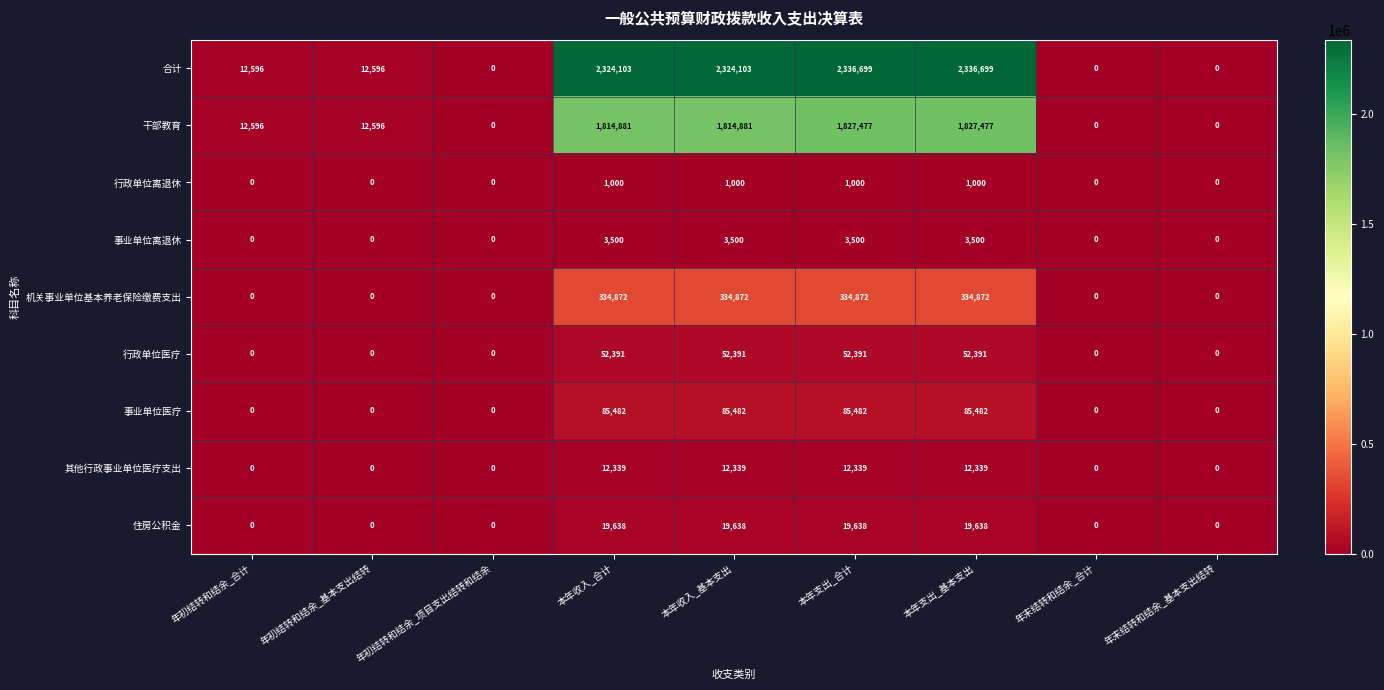

What is the difference between the highest and lowest values at 本年支出_基本支出?

2335699